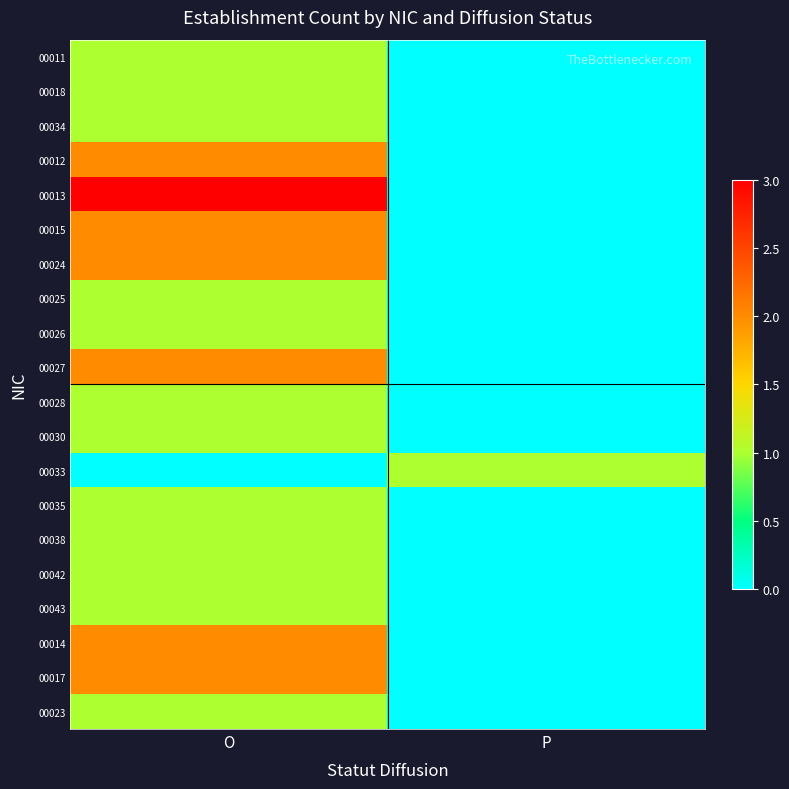

At how many categories does at least one series exceed 0?

2